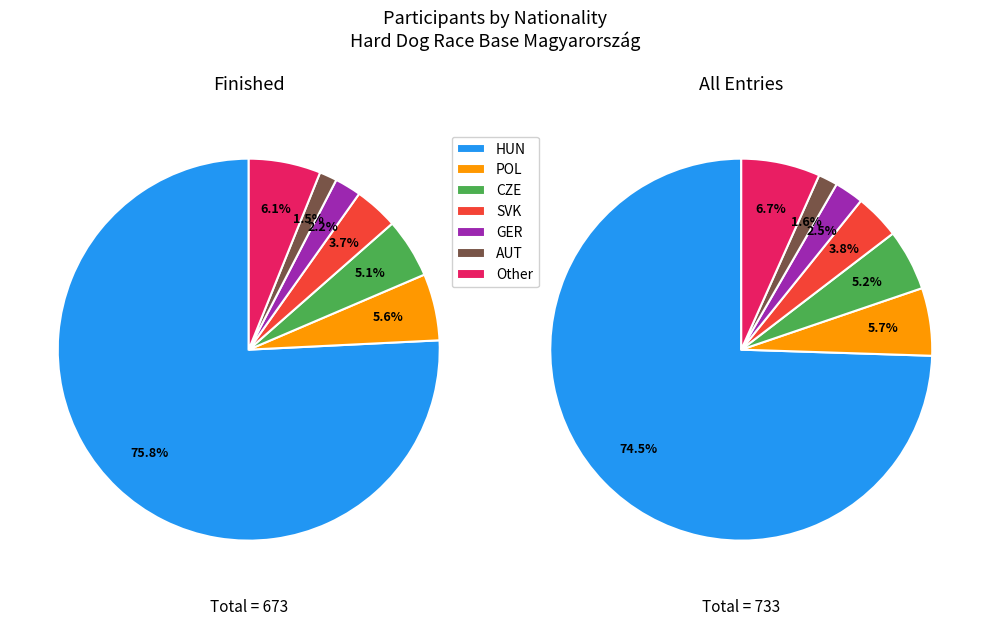

What percentage is NOT represented by AUT?

98.4%